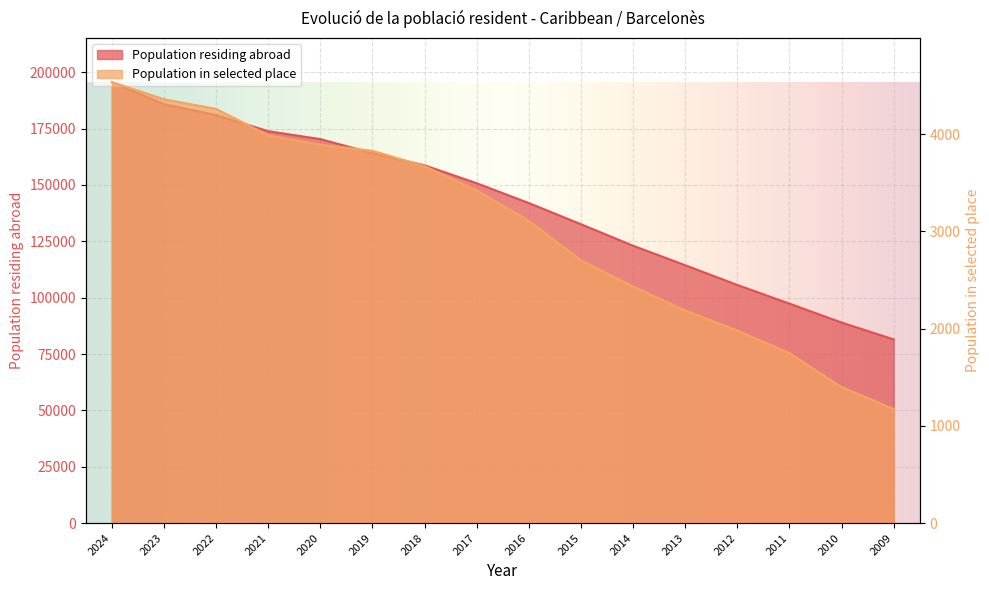

Between 2017 and 2022, which is larger?

2022